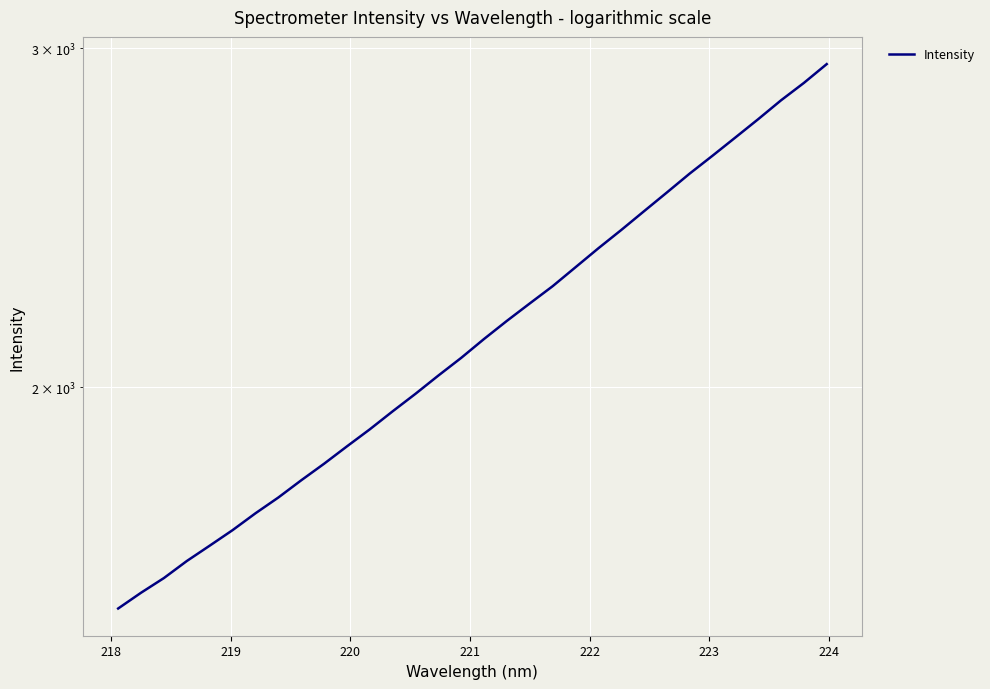

What is the maximum value shown in the chart?

2943.4